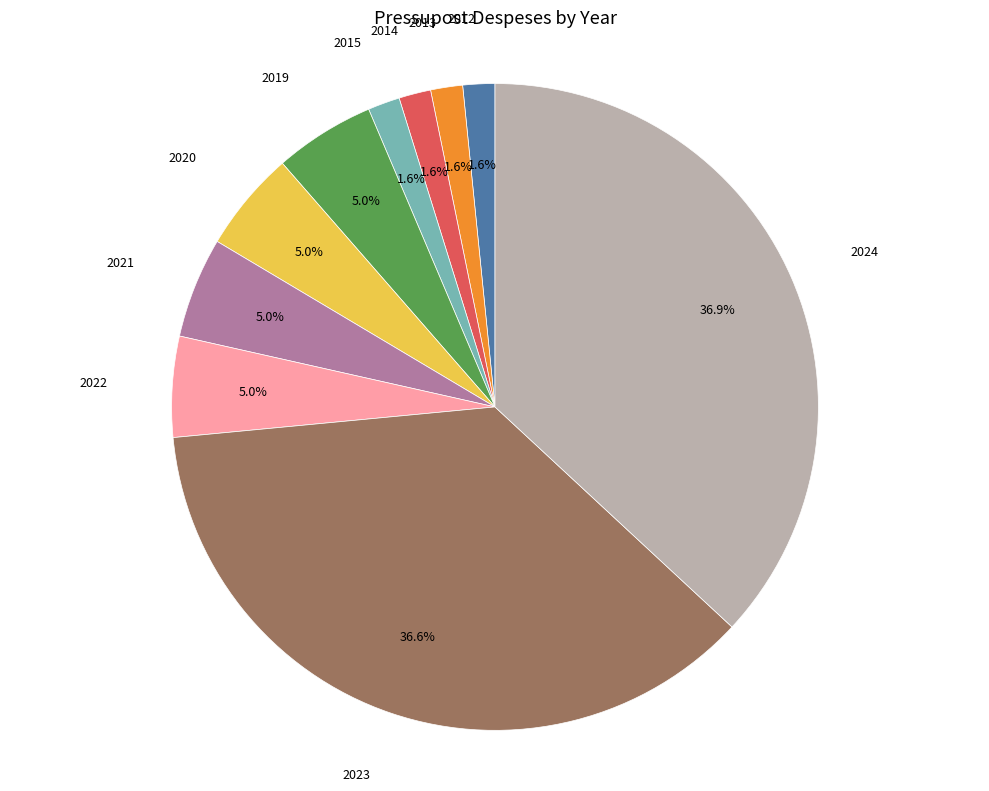

Is there a majority slice in this chart?

No